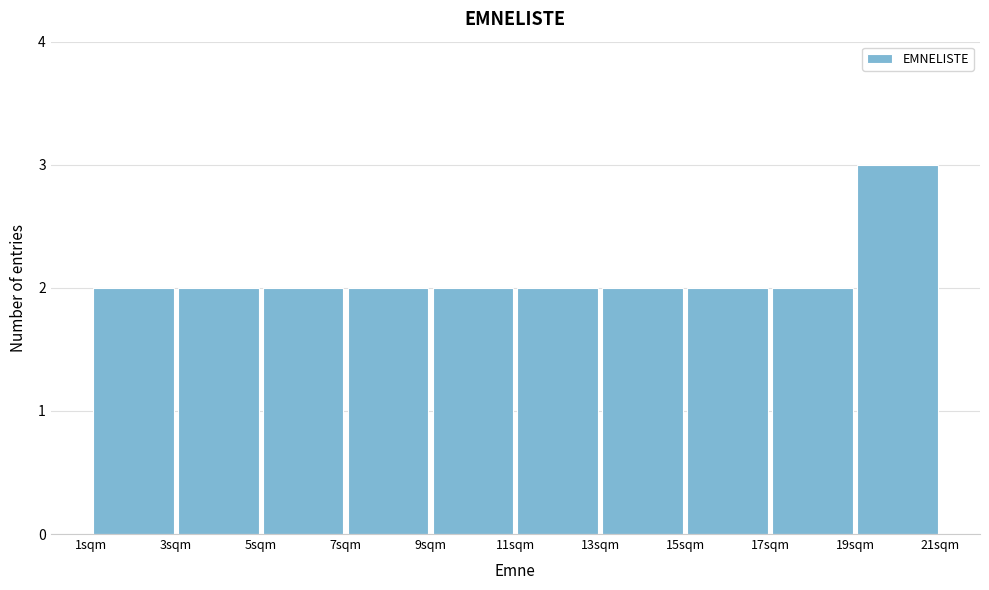

Reading left to right, transcribe this chart: for each bar, give the range it covers on the x-axis and its height. The values are not printed on the chart, so give them approximately, as read against the axis.

1 to 3: 2
3 to 5: 2
5 to 7: 2
7 to 9: 2
9 to 11: 2
11 to 13: 2
13 to 15: 2
15 to 17: 2
17 to 19: 2
19 to 21: 3